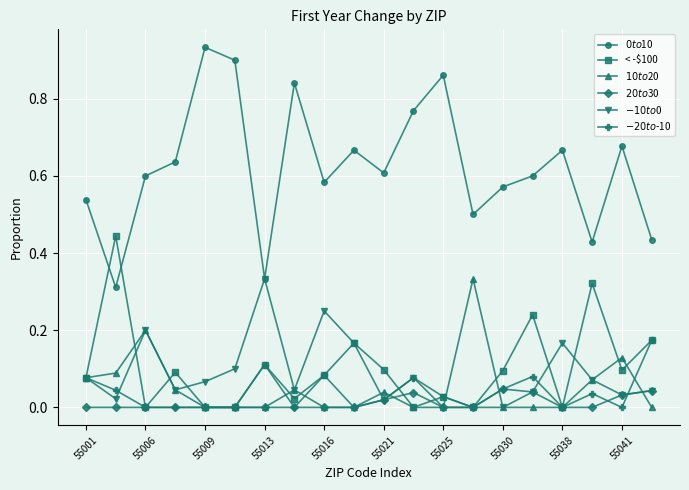

True or false: < -$100 has more than 2 points higher than both neighbors.

True